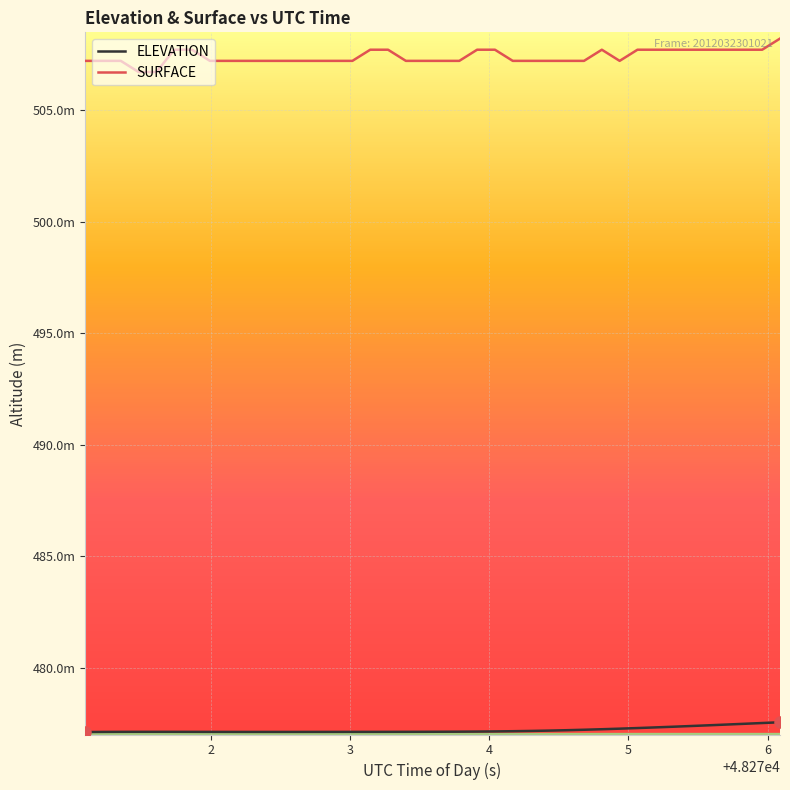

Does the chart display data point markers on the line(s)?

No